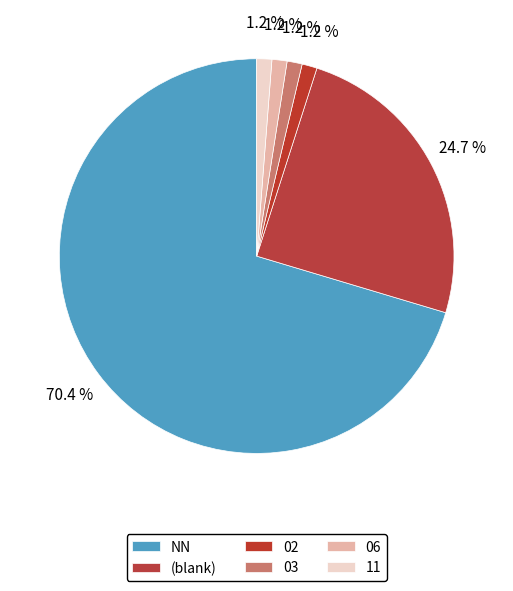

Combined, what portion of the pie is 02 and 06?

2.5%